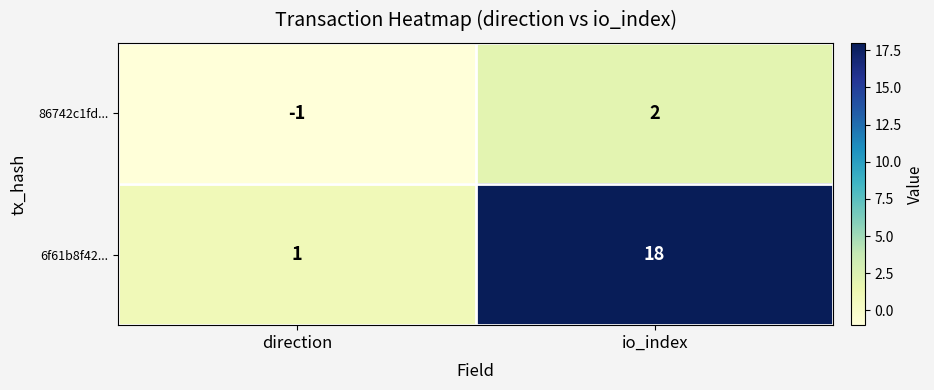

At which category is the sum across all series the highest?

io_index